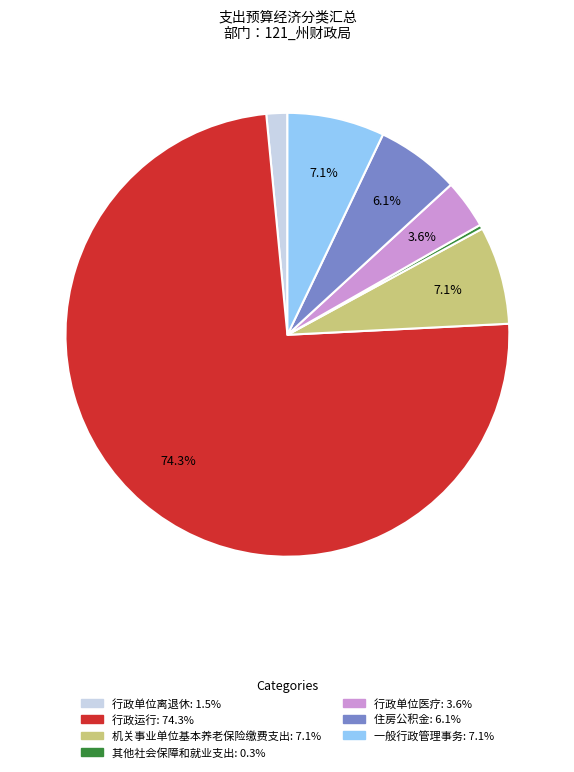

Which slice is the smallest?

其他社会保障和就业支出